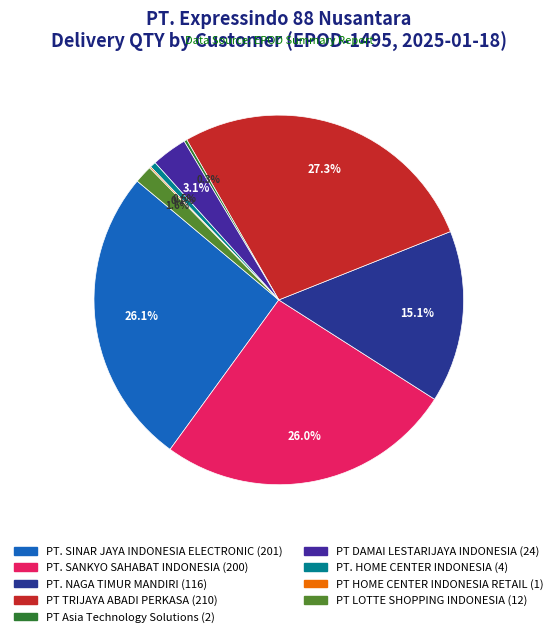

Is there any slice that represents more than half of the pie?

No